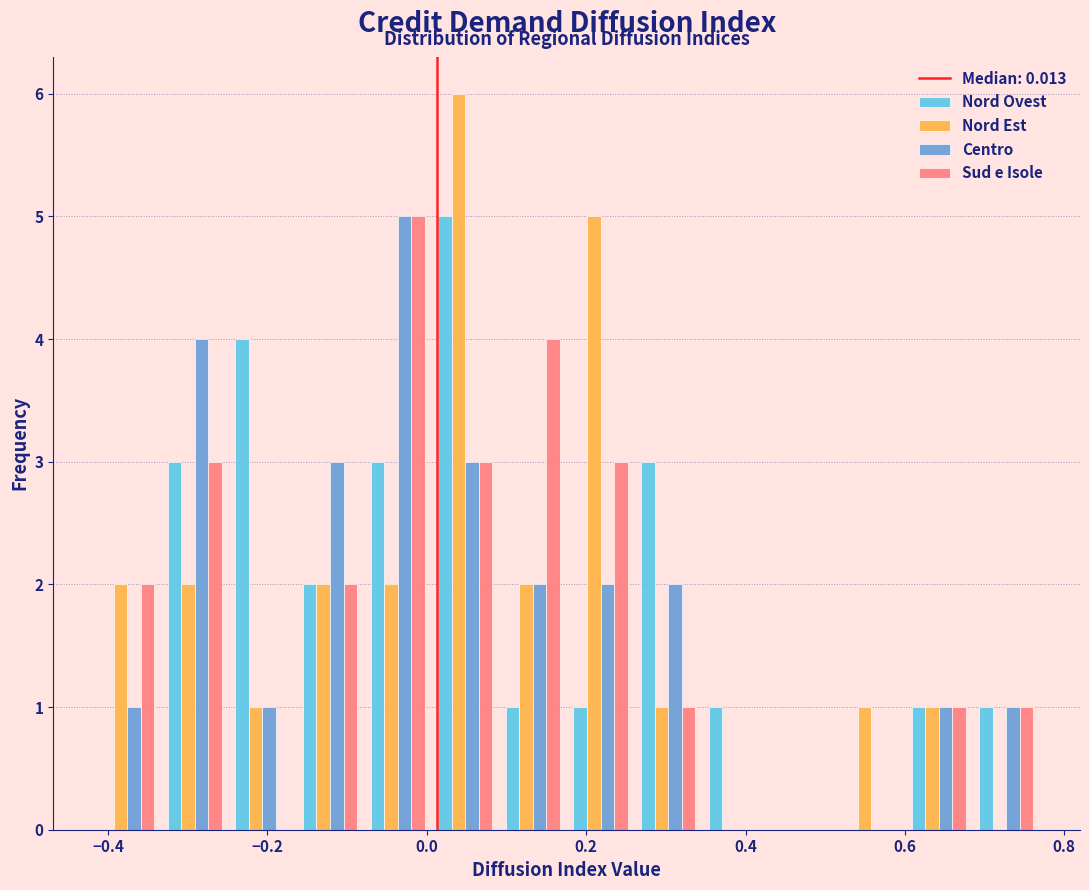

Reading left to right, transcribe this chart: for each range on the x-axis, give the height of each series' bar. Neither the bar edges nor the heights are printed on the chart, so give them approximately, as read against the axes.

-0.42 to -0.34: Nord Ovest=0	Nord Est=2	Centro=1	Sud e Isole=2
-0.34 to -0.24: Nord Ovest=3	Nord Est=2	Centro=4	Sud e Isole=3
-0.24 to -0.16: Nord Ovest=4	Nord Est=1	Centro=1	Sud e Isole=0
-0.16 to -0.08: Nord Ovest=2	Nord Est=2	Centro=3	Sud e Isole=2
-0.08 to 0.00: Nord Ovest=3	Nord Est=2	Centro=5	Sud e Isole=5
0.00 to 0.10: Nord Ovest=5	Nord Est=6	Centro=3	Sud e Isole=3
0.10 to 0.18: Nord Ovest=1	Nord Est=2	Centro=2	Sud e Isole=4
0.18 to 0.26: Nord Ovest=1	Nord Est=5	Centro=2	Sud e Isole=3
0.26 to 0.34: Nord Ovest=3	Nord Est=1	Centro=2	Sud e Isole=1
0.34 to 0.44: Nord Ovest=1	Nord Est=0	Centro=0	Sud e Isole=0
0.44 to 0.52: Nord Ovest=0	Nord Est=0	Centro=0	Sud e Isole=0
0.52 to 0.60: Nord Ovest=0	Nord Est=1	Centro=0	Sud e Isole=0
0.60 to 0.68: Nord Ovest=1	Nord Est=1	Centro=1	Sud e Isole=1
0.68 to 0.76: Nord Ovest=1	Nord Est=0	Centro=1	Sud e Isole=1